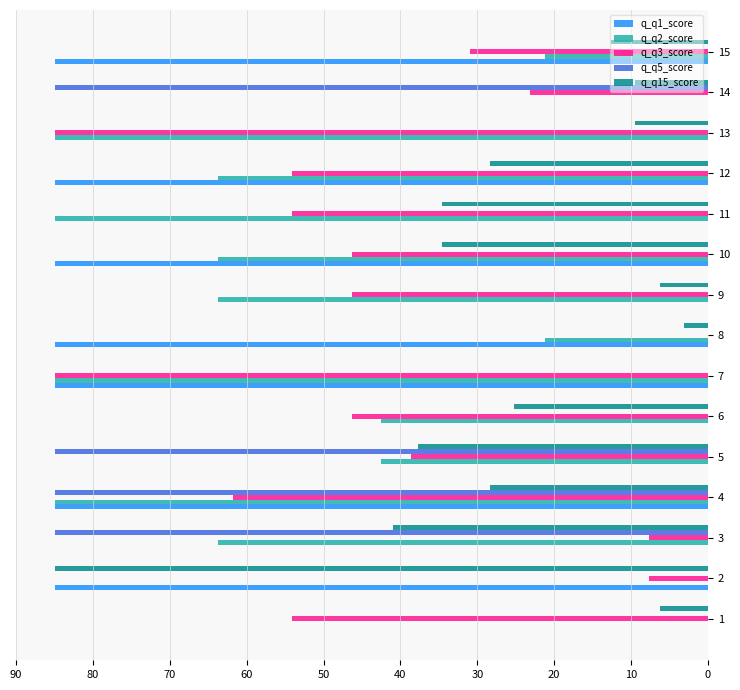

What are all the series names shown in the legend?

q_q1_score, q_q2_score, q_q3_score, q_q5_score, q_q15_score